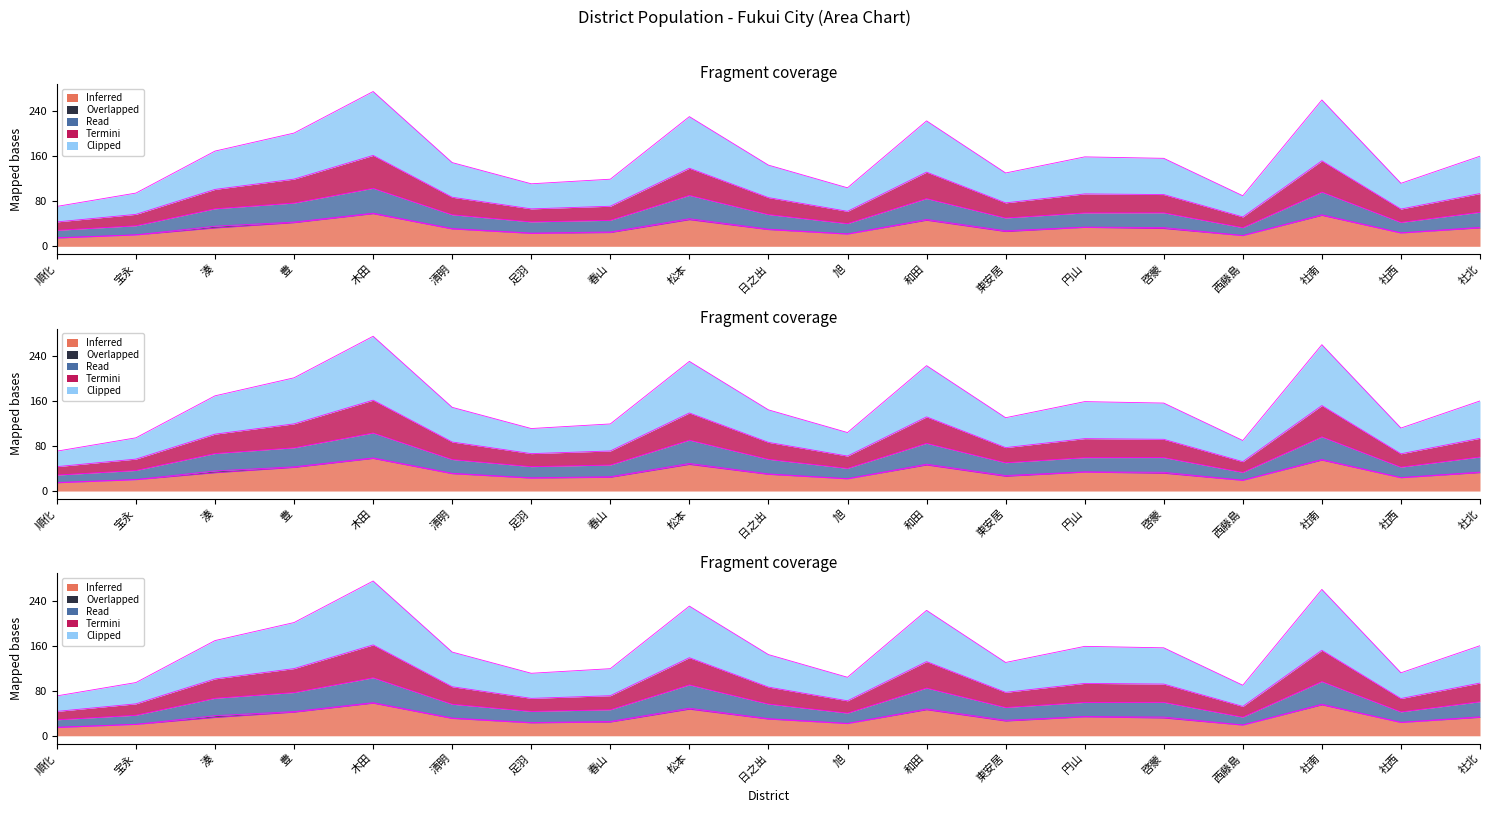

At which label does 日本世帯 reach its peak?

木田